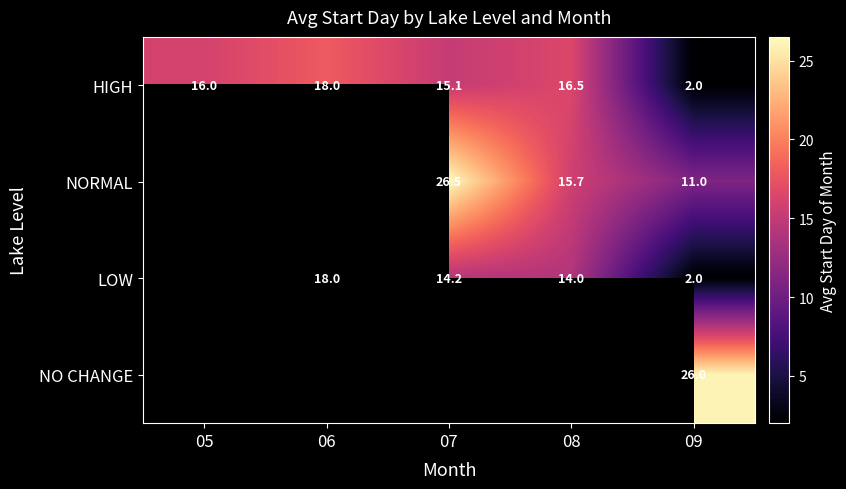

The HIGH series shows 16.0 at 05. True or false?

True